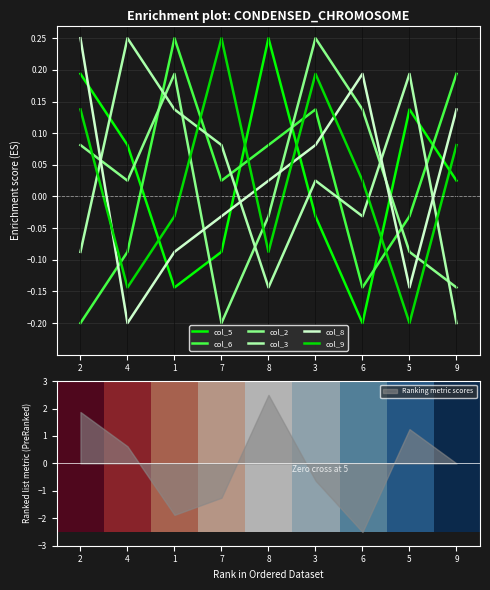

Which category has the highest value across all series?

8